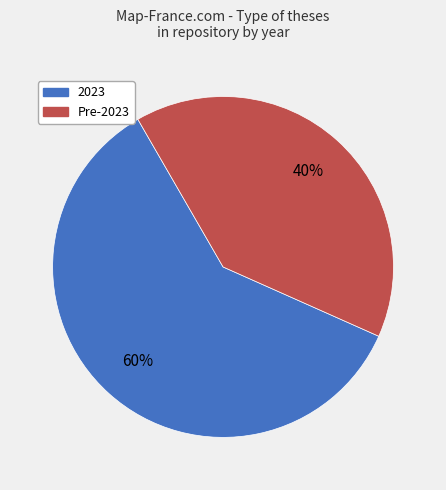

Count the number of slices in the pie.

2